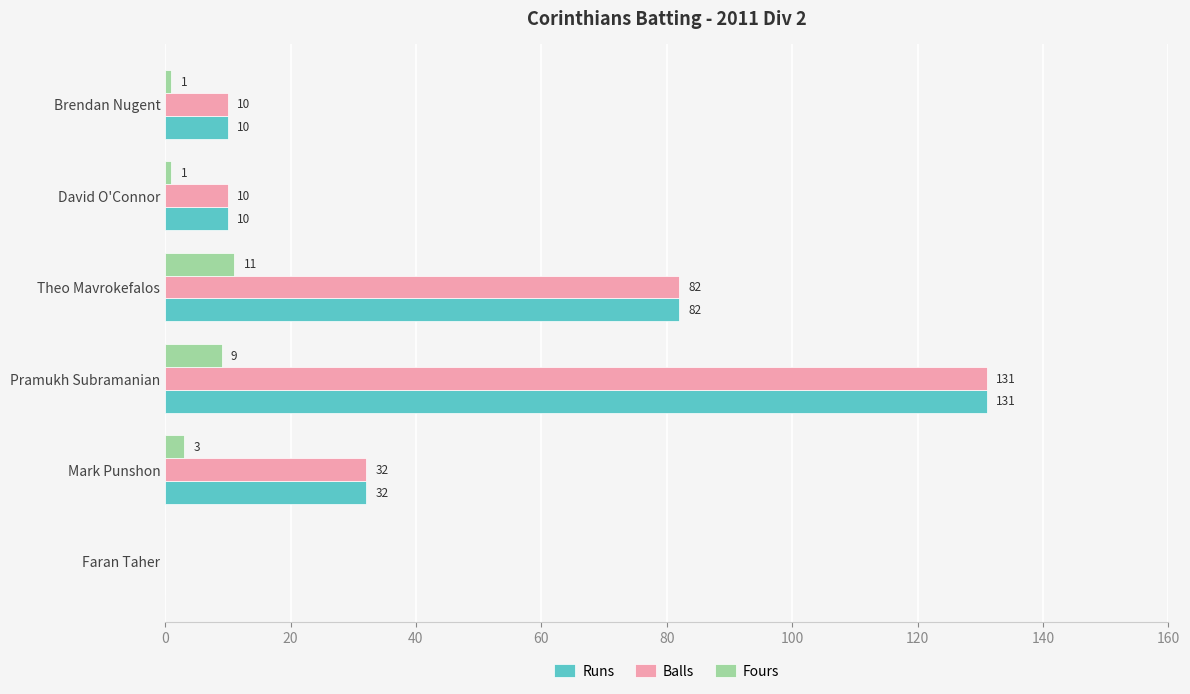

The Fours series shows 15 at Pramukh Subramanian. True or false?

False